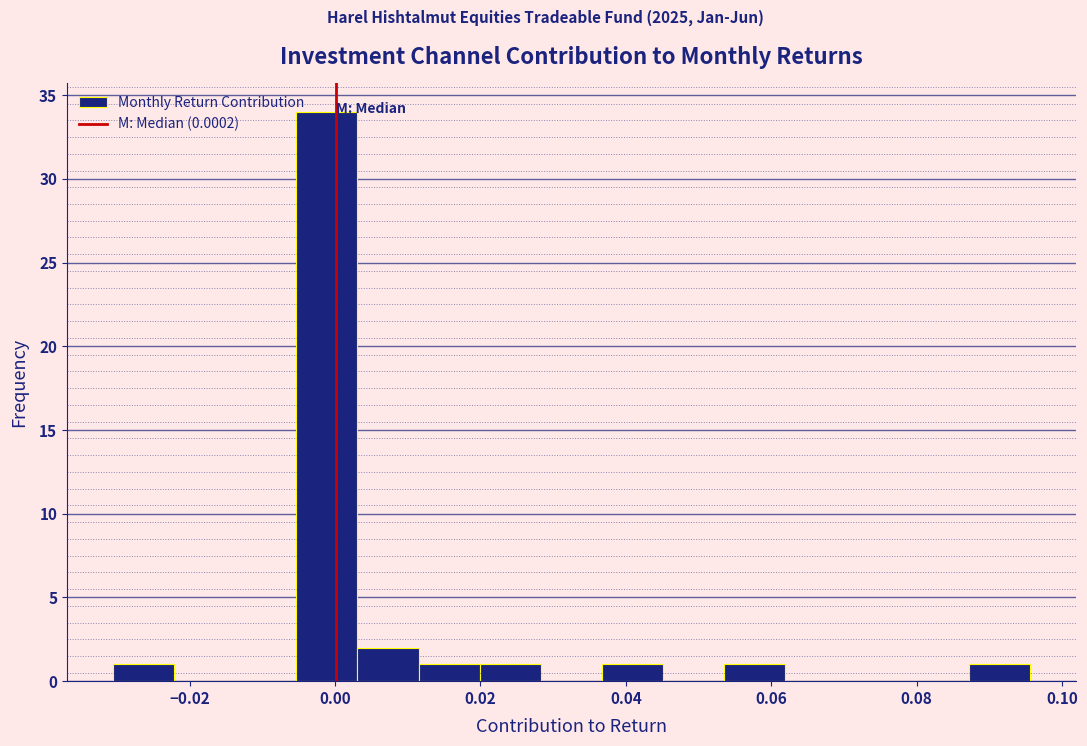

Reading left to right, transcribe this chart: for each bar, give the range it covers on the x-axis and its height. Neither the bar edges nor the heights are printed on the chart, so give them approximately, as read against the axes.

-0.030 to -0.022: 1
-0.022 to -0.014: 0
-0.014 to -0.006: 0
-0.006 to 0.004: 34
0.004 to 0.012: 2
0.012 to 0.020: 1
0.020 to 0.028: 1
0.028 to 0.036: 0
0.036 to 0.046: 1
0.046 to 0.054: 0
0.054 to 0.062: 1
0.062 to 0.070: 0
0.070 to 0.078: 0
0.078 to 0.088: 0
0.088 to 0.096: 1